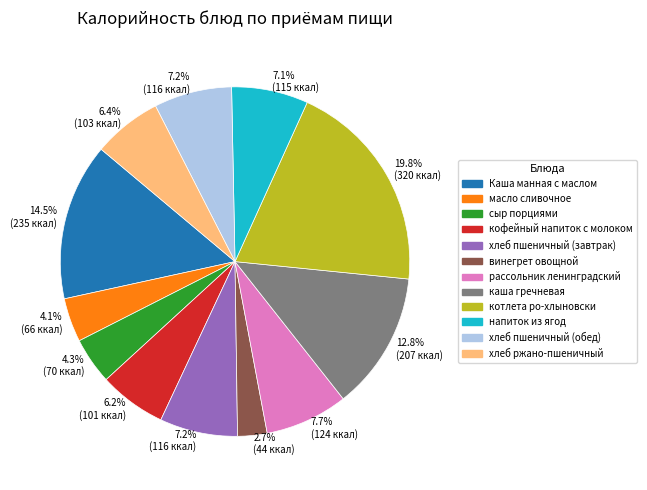

Which slice is the smallest?

винегрет овощной